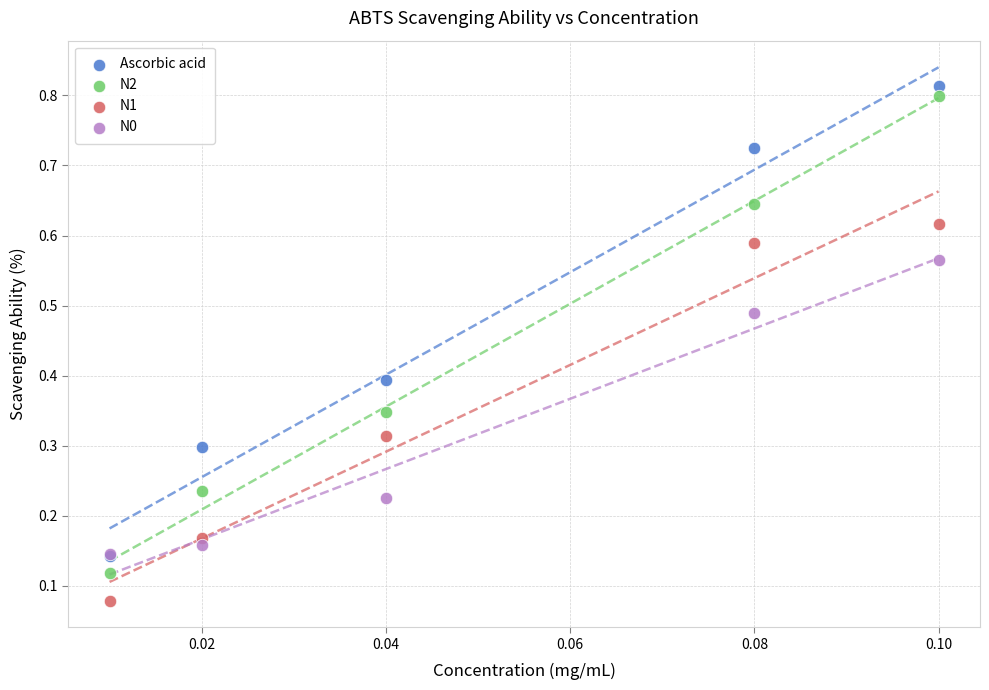

What are all the series names shown in the legend?

Ascorbic acid, N2, N1, N0